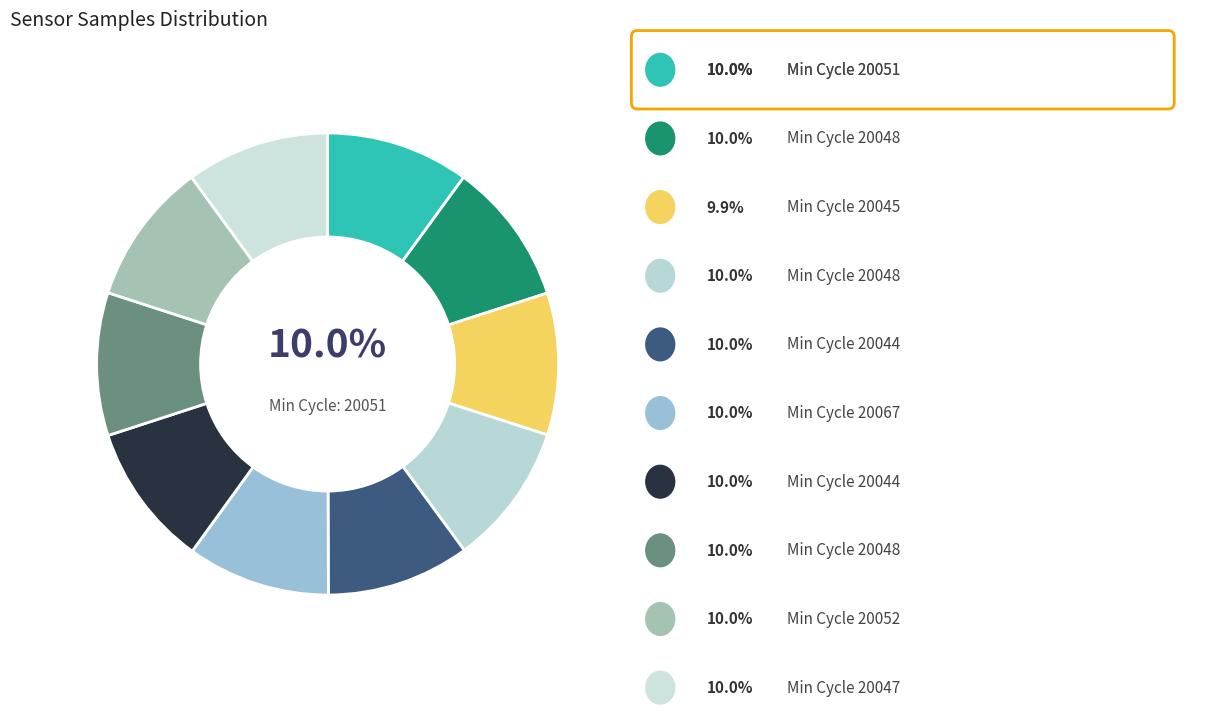

Is there any slice that represents more than half of the pie?

No